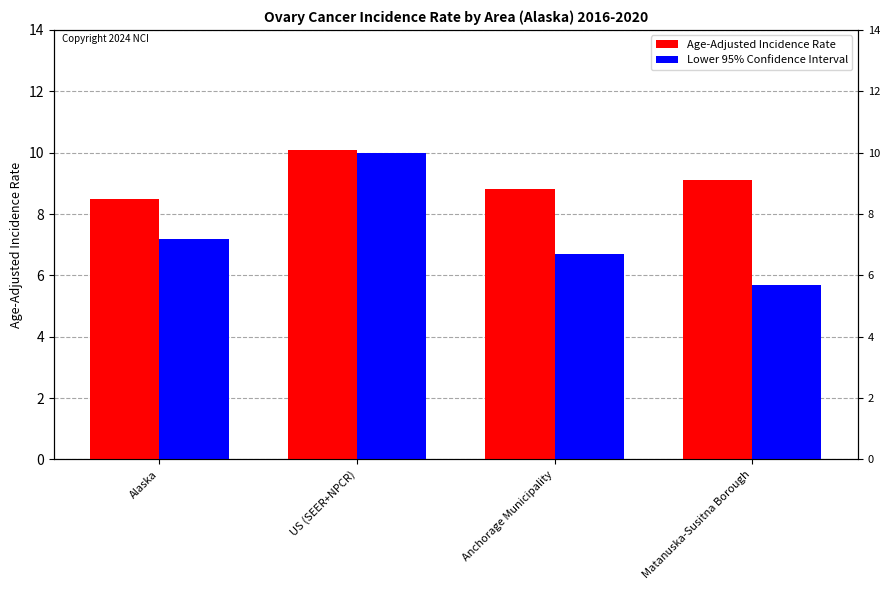

The value of Age-Adjusted Incidence Rate at US (SEER+NPCR) is 10.1. True or false?

True